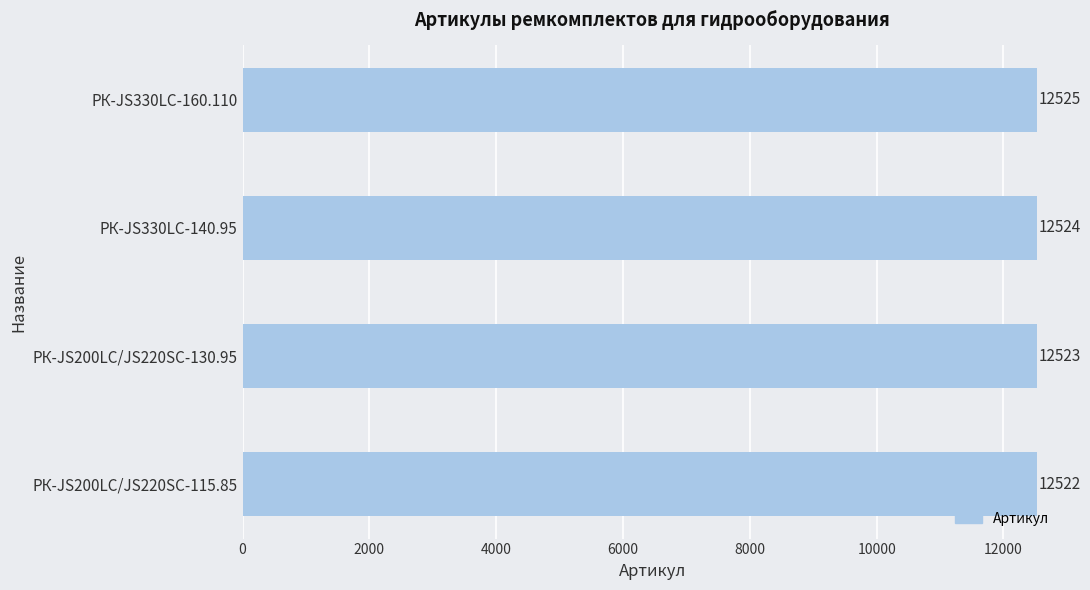

Reading bottom to top, list all the values displayed in this chart.

12522	12523	12524	12525